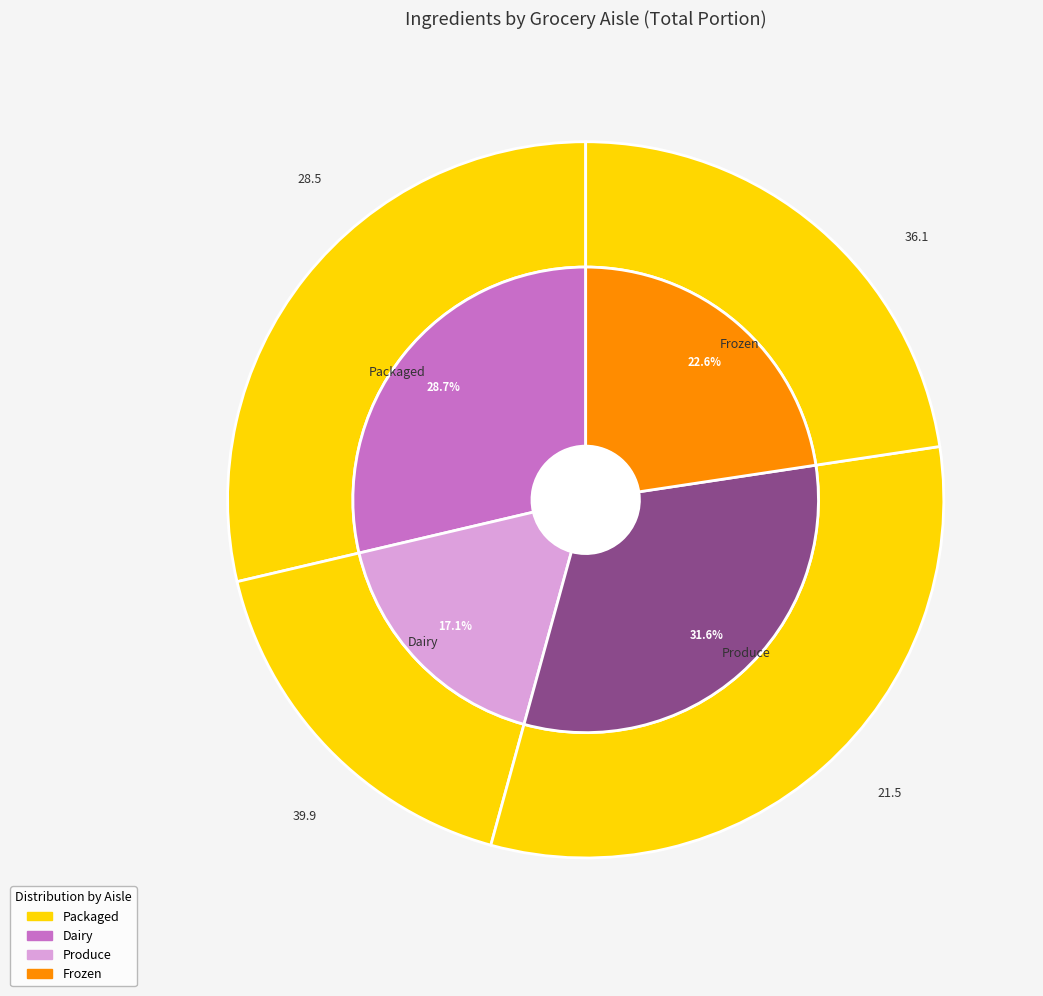

How many slices are in this pie chart?

5